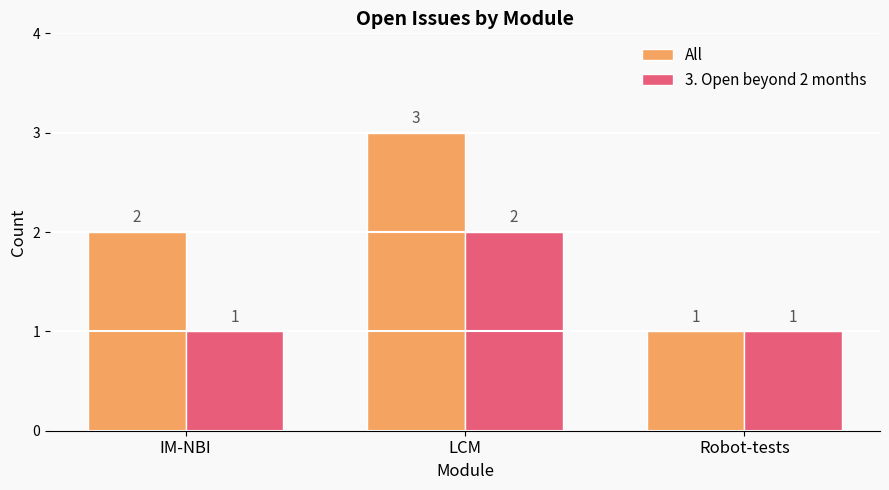

Read the All value at Robot-tests.

1